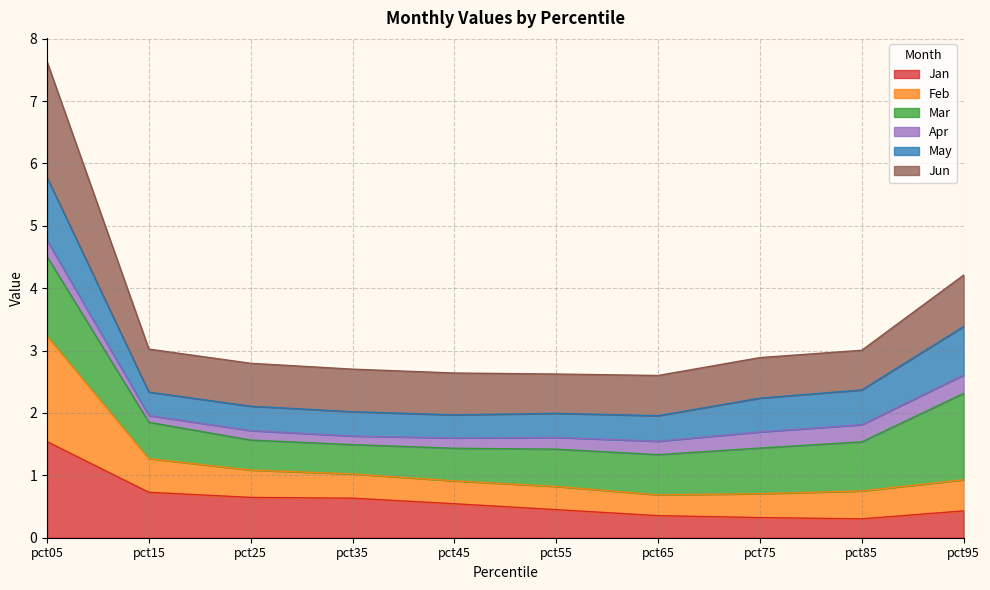

Count the Jan values in the range 0 to 1.

9